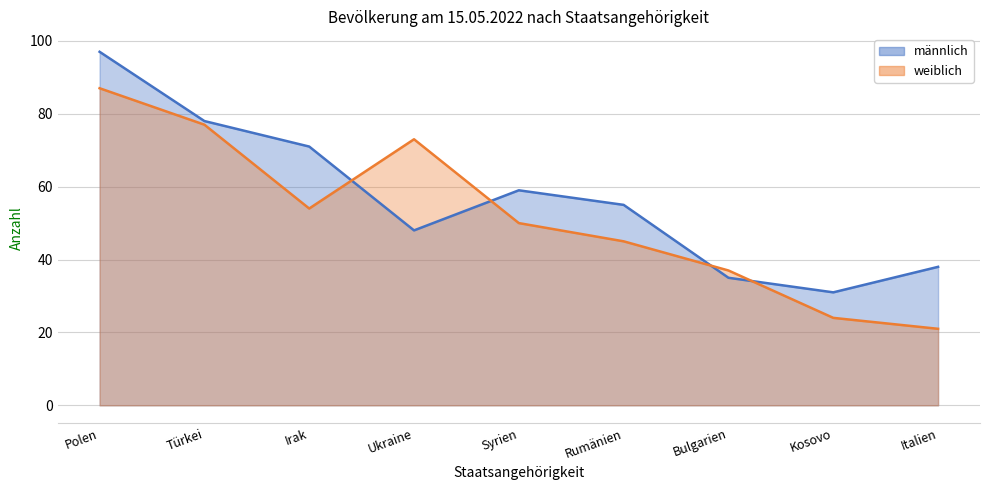

At how many categories does at least one series exceed 27?

9